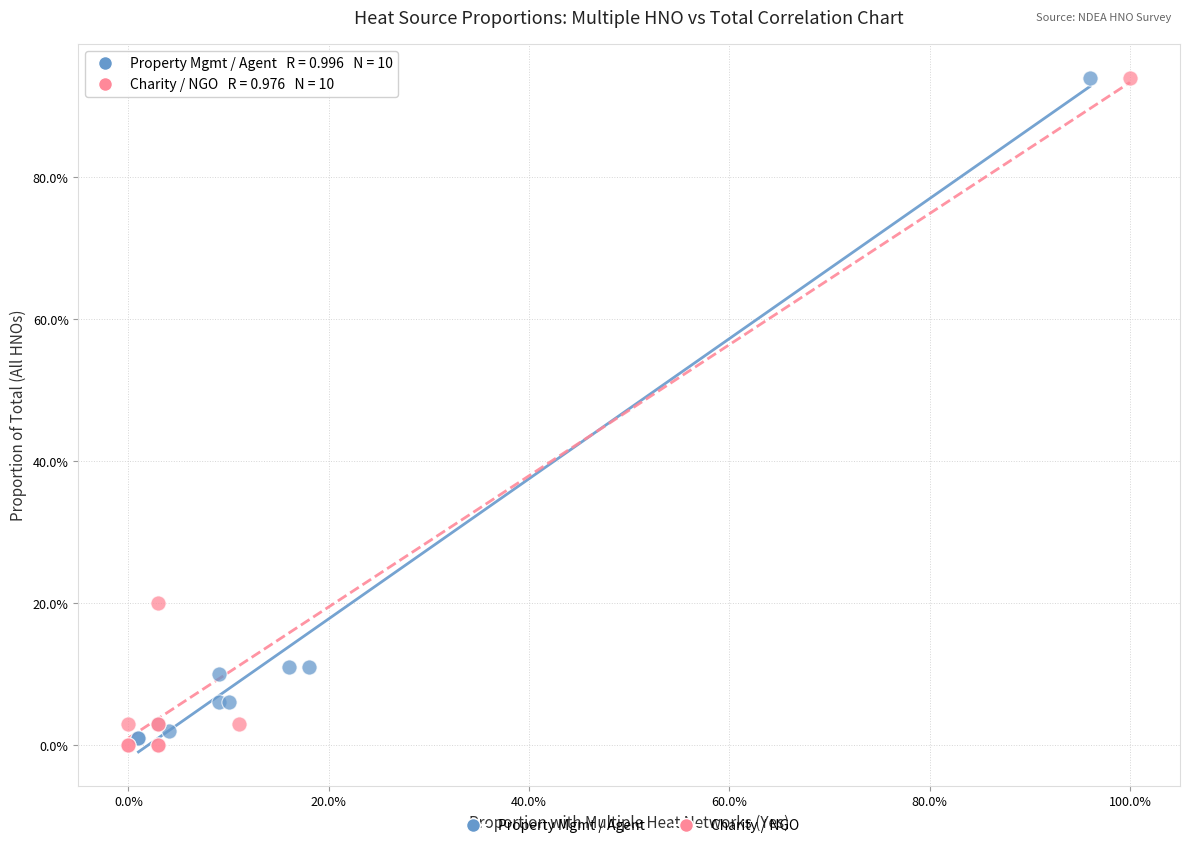

What are all the series names shown in the legend?

Property Mgmt / Agent, Charity / NGO